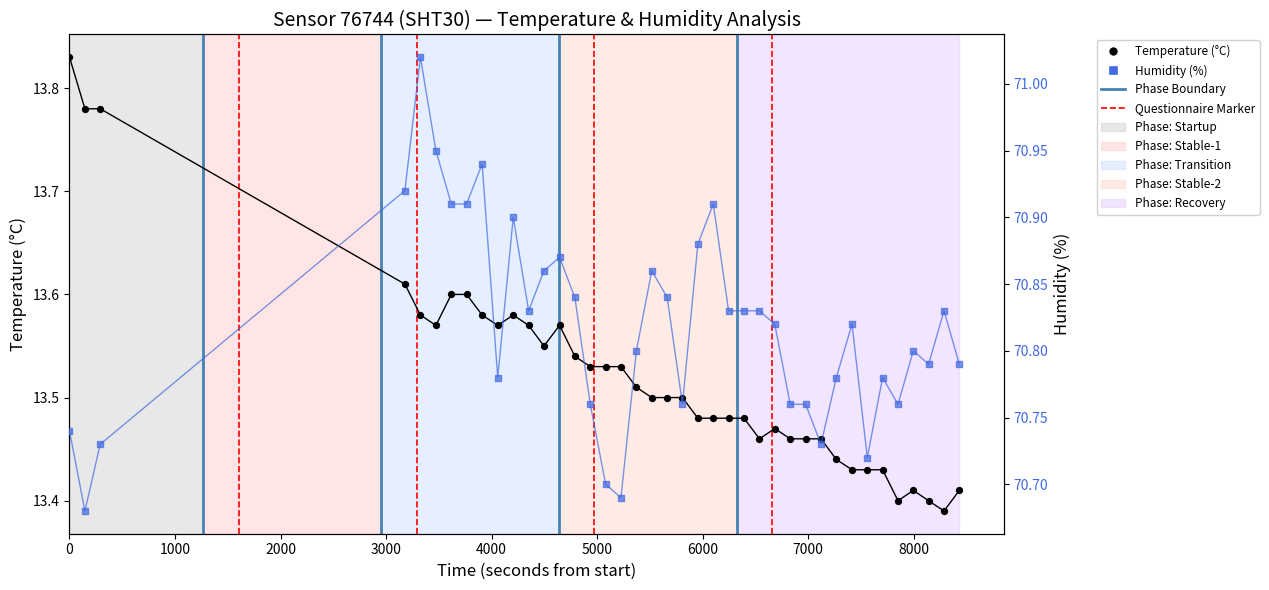

Which series reaches the maximum Y coordinate?

Humidity (%)